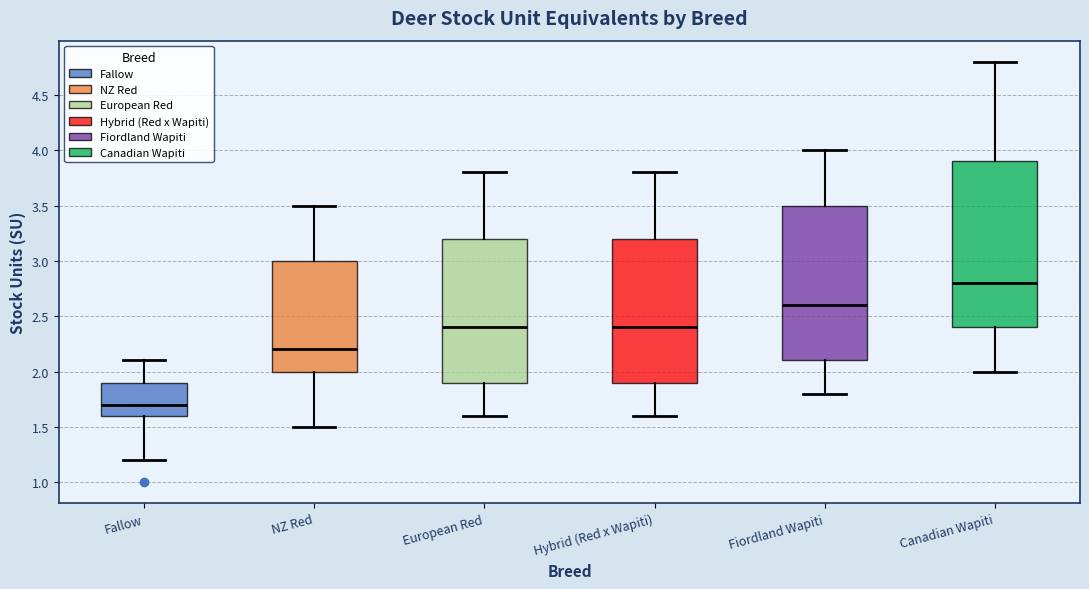

Reading left to right, transcribe this box plot: for each box, give where its median line is, the range the box spans, and where its two whiskers end, as read against the y-axis. The values are not printed on the chart, so give them approximately, as read against the axis.

Fallow: median 1.7, box 1.6 to 1.9, whiskers 1.2 to 2.1
NZ Red: median 2.2, box 2.0 to 3.0, whiskers 1.5 to 3.5
European Red: median 2.4, box 1.9 to 3.2, whiskers 1.6 to 3.8
Hybrid (Red x Wapiti): median 2.4, box 1.9 to 3.2, whiskers 1.6 to 3.8
Fiordland Wapiti: median 2.6, box 2.1 to 3.5, whiskers 1.8 to 4.0
Canadian Wapiti: median 2.8, box 2.4 to 3.9, whiskers 2.0 to 4.8